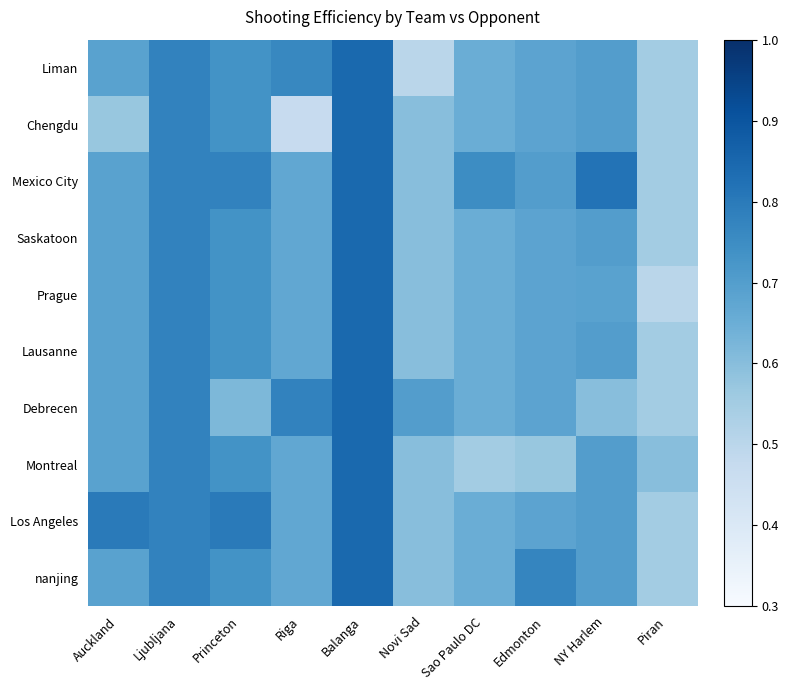

Which has a higher value, NY Harlem or Ljubljana?

Ljubljana